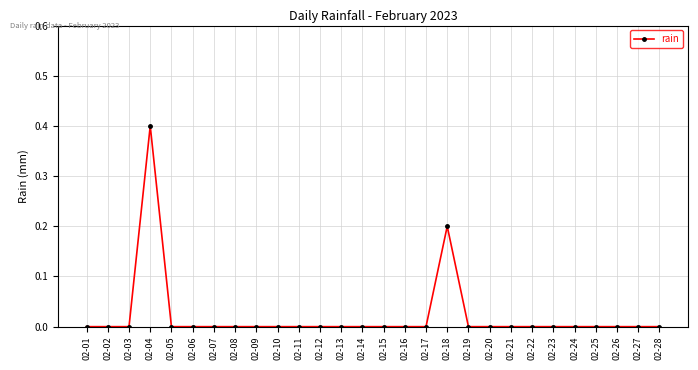

What is the maximum value shown in the chart?

0.4